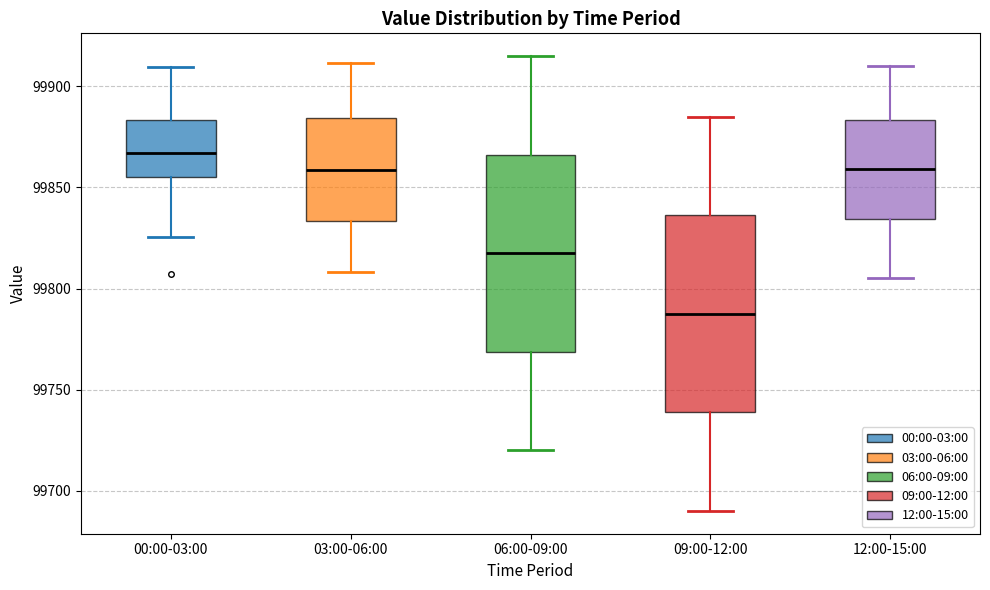

Where does the upper whisker of the box for 03:00-06:00 end on the y-axis? The values are not printed on the chart, so give them approximately, as read against the axis.

99910